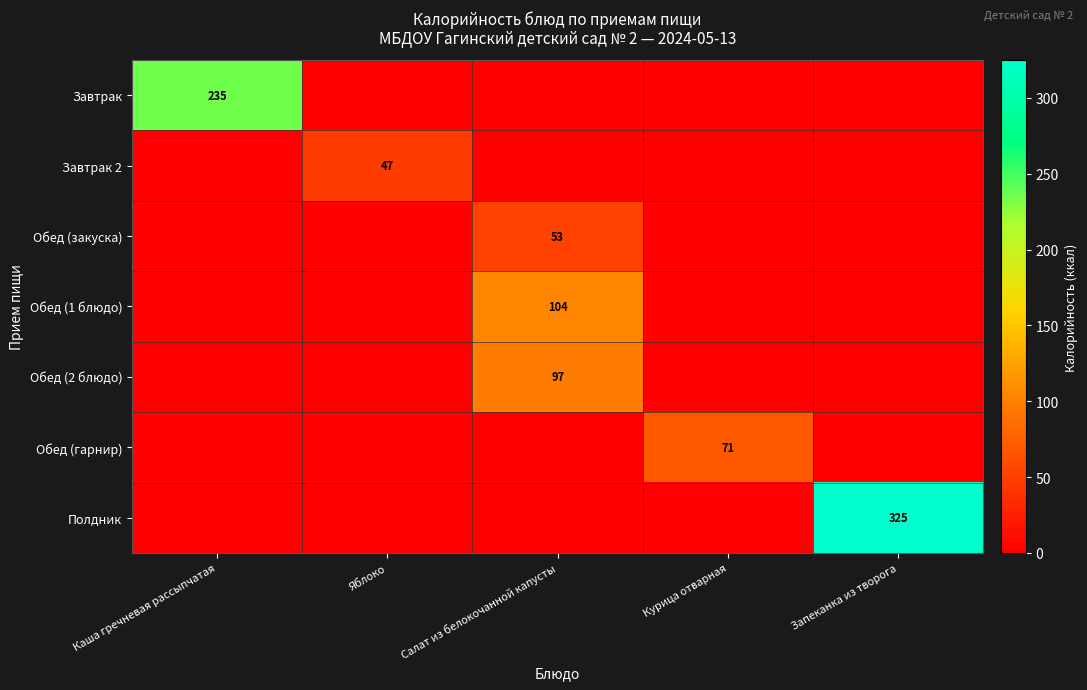

At which category is the sum across all series the highest?

Запеканка из творога